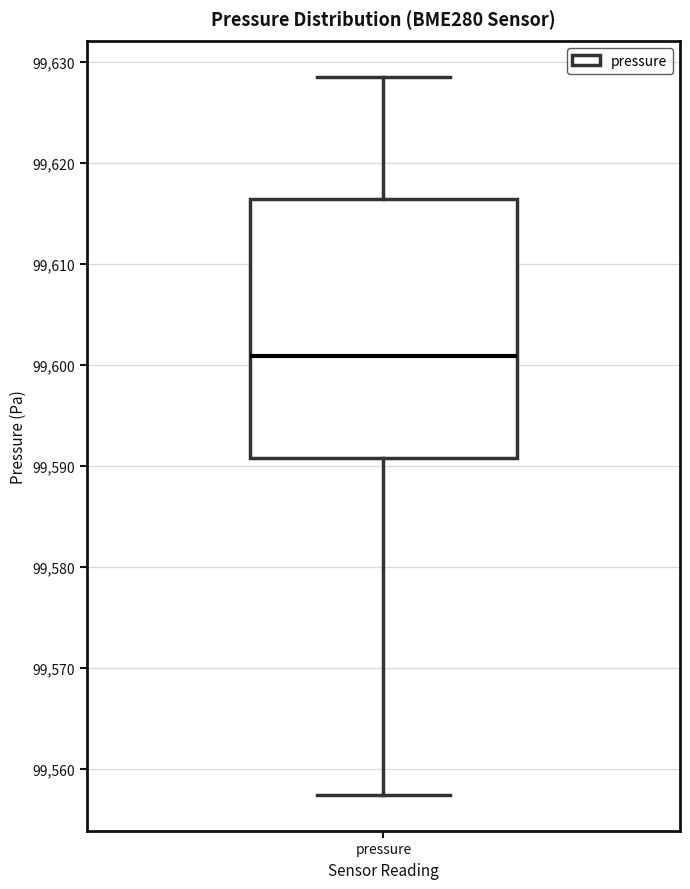

Transcribe this box plot: give where the median line is, the range the box spans, and where the two whiskers end, as read against the y-axis. The values are not printed on the chart, so give them approximately, as read against the axis.

median 99601, box 99591 to 99616, whiskers 99557 to 99628